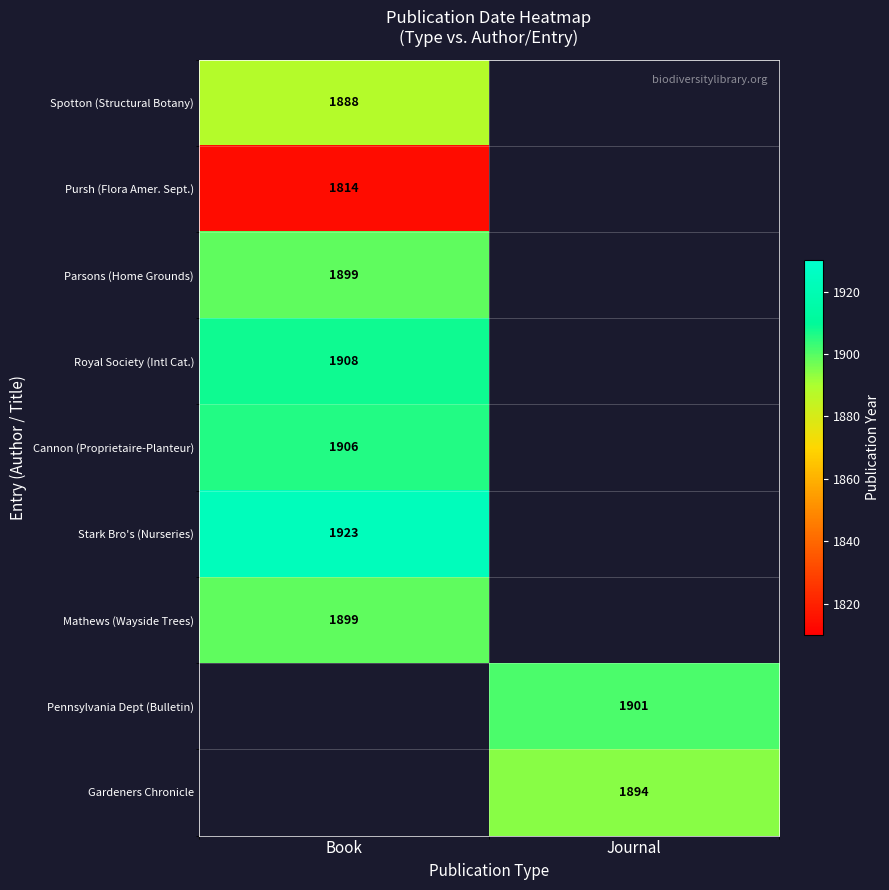

At how many categories does at least one series exceed 1852?

2